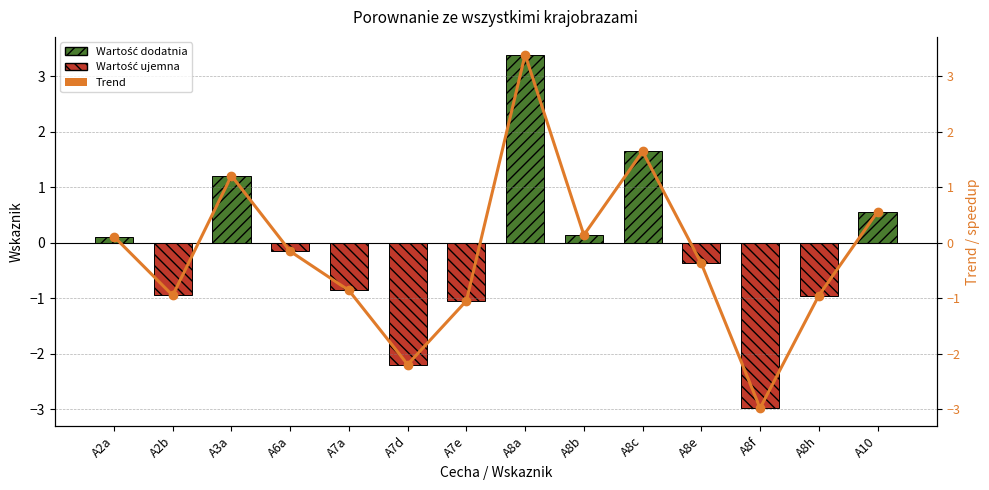

Is the value of Porownanie at A7a greater than the value of Trend at A2b?

Yes